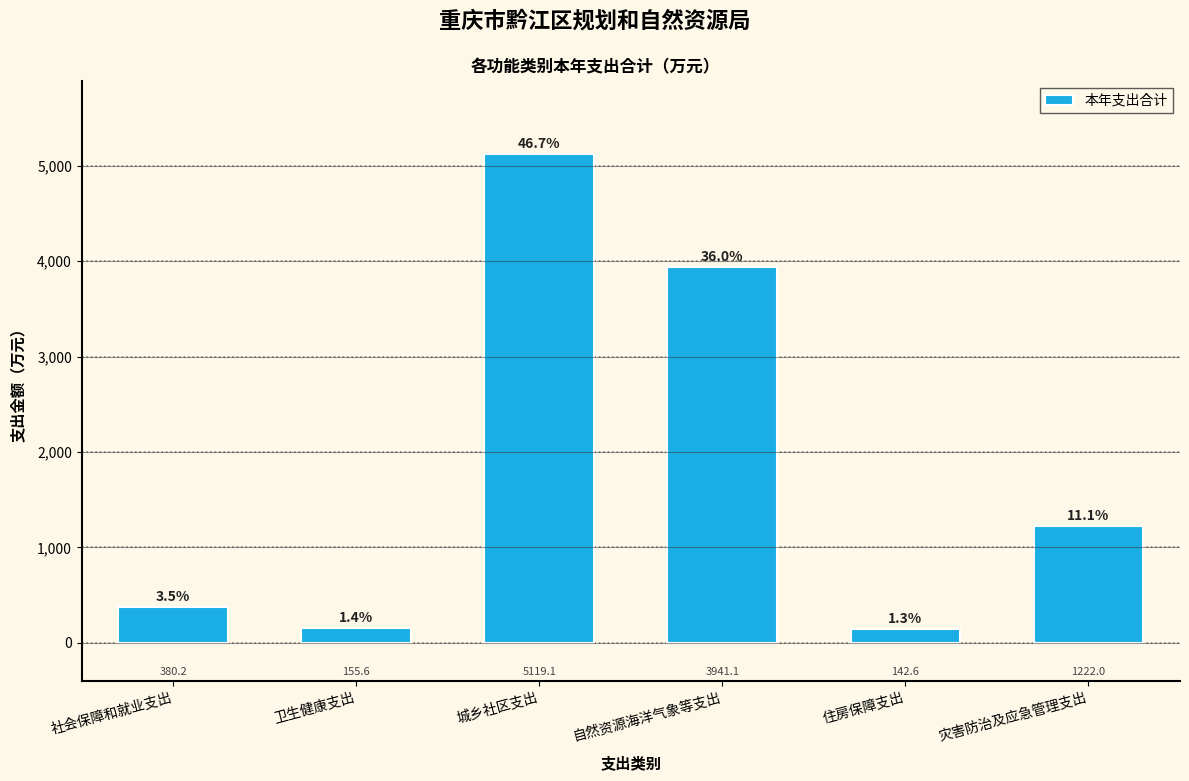

Reading left to right, what are all the values shown in this chart?

社会保障和就业支出=380.2	卫生健康支出=155.6	城乡社区支出=5119.1	自然资源海洋气象等支出=3941.1	住房保障支出=142.6	灾害防治及应急管理支出=1222.0